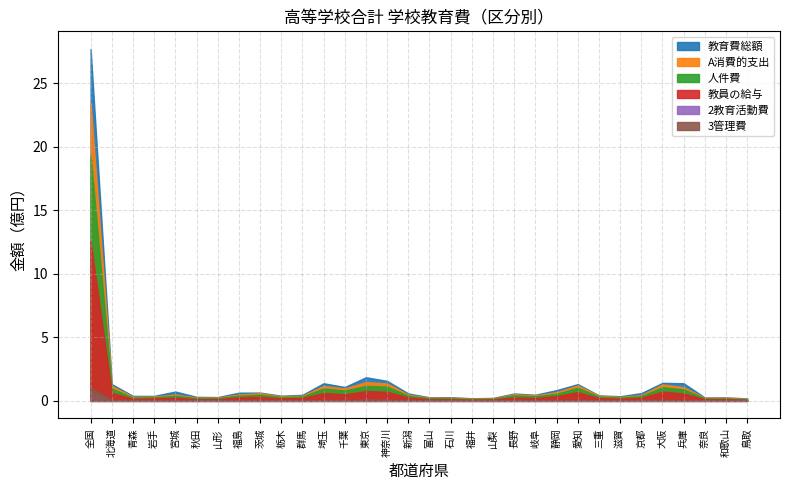

True or false: 2教育活動費 and 人件費 intersect in this chart.

False